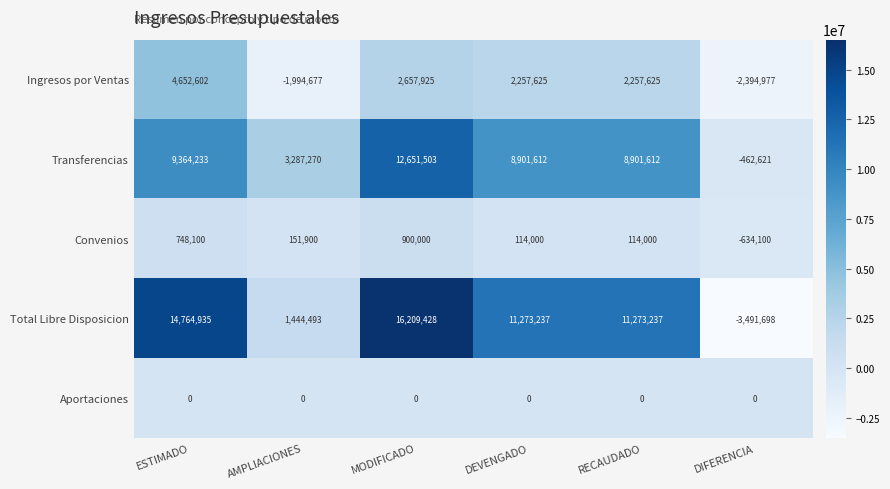

Rank the series at ESTIMADO from lowest to highest value.

Aportaciones, Convenios, Ingresos por Ventas, Transferencias, Total Libre Disposicion